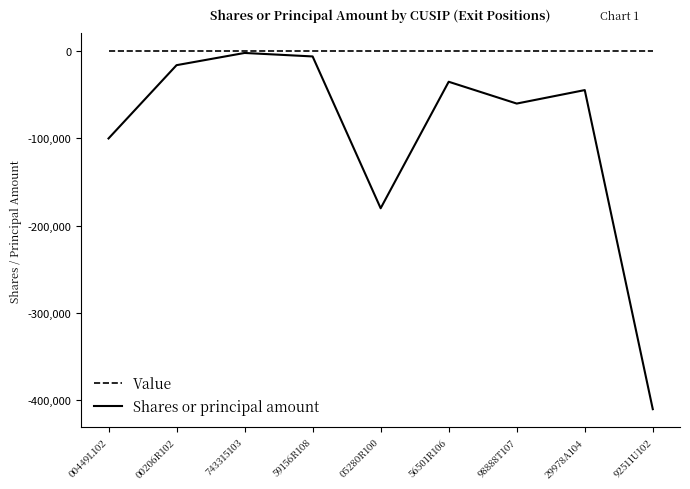

What is the sum of all Shares or principal amount values?

-853810